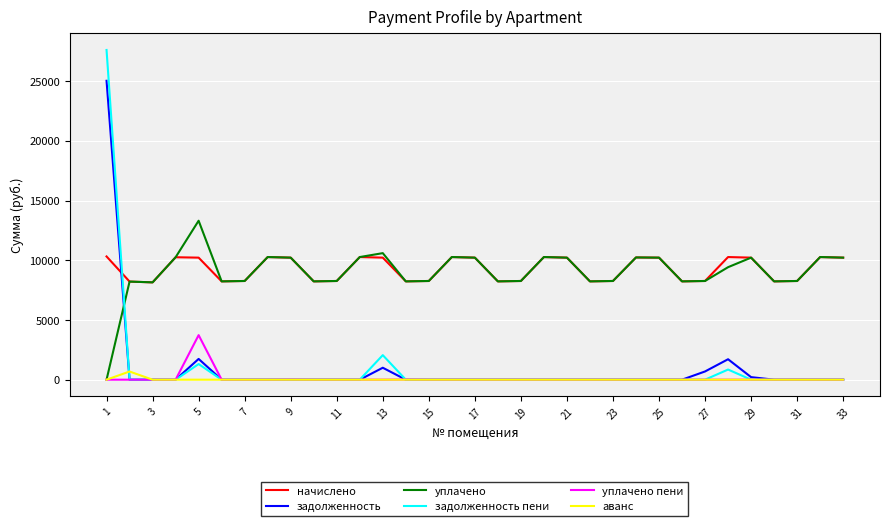

What is the difference between the second highest and second lowest values in the начислено series?

2053.4